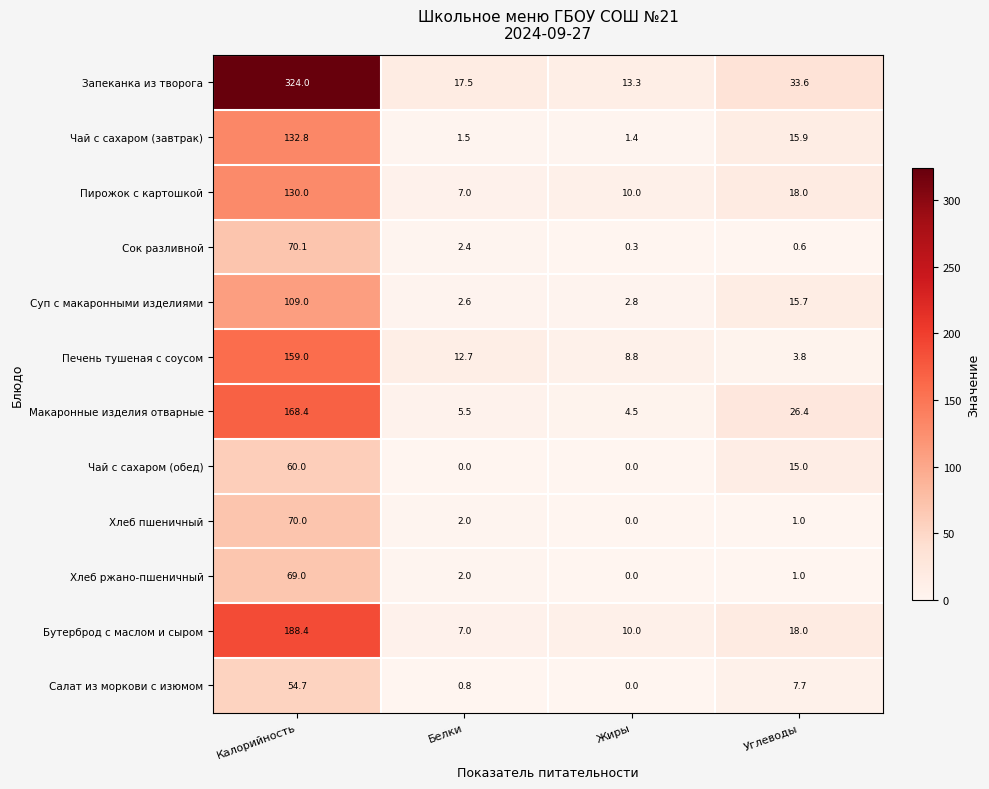

The value of Печень тушеная с соусом at Калорийность is 159.0. True or false?

True